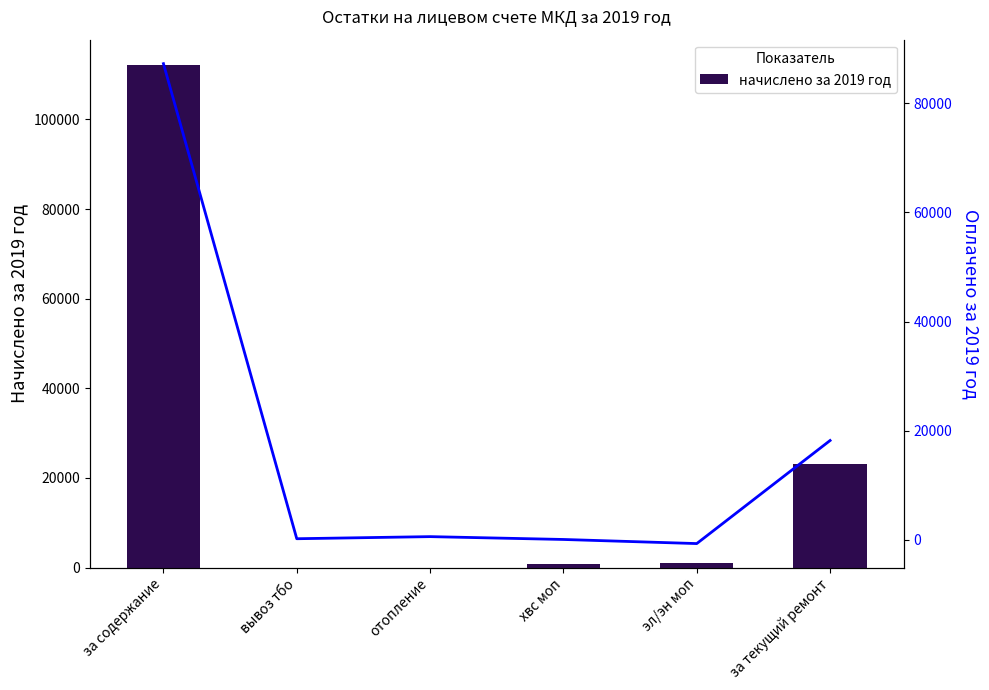

The оплачено за 2019 год series shows -709.5 at эл/эн моп. True or false?

True